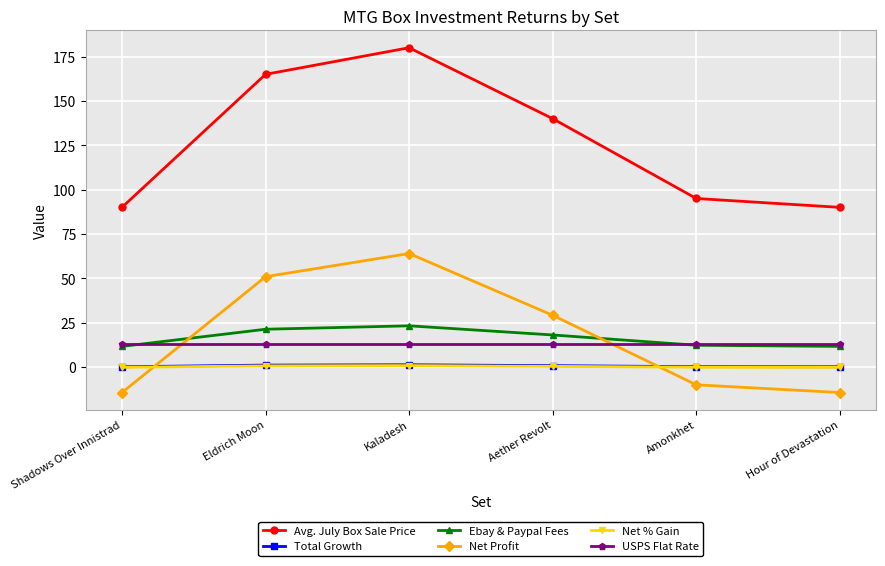

True or false: Net % Gain and Ebay & Paypal Fees intersect in this chart.

False